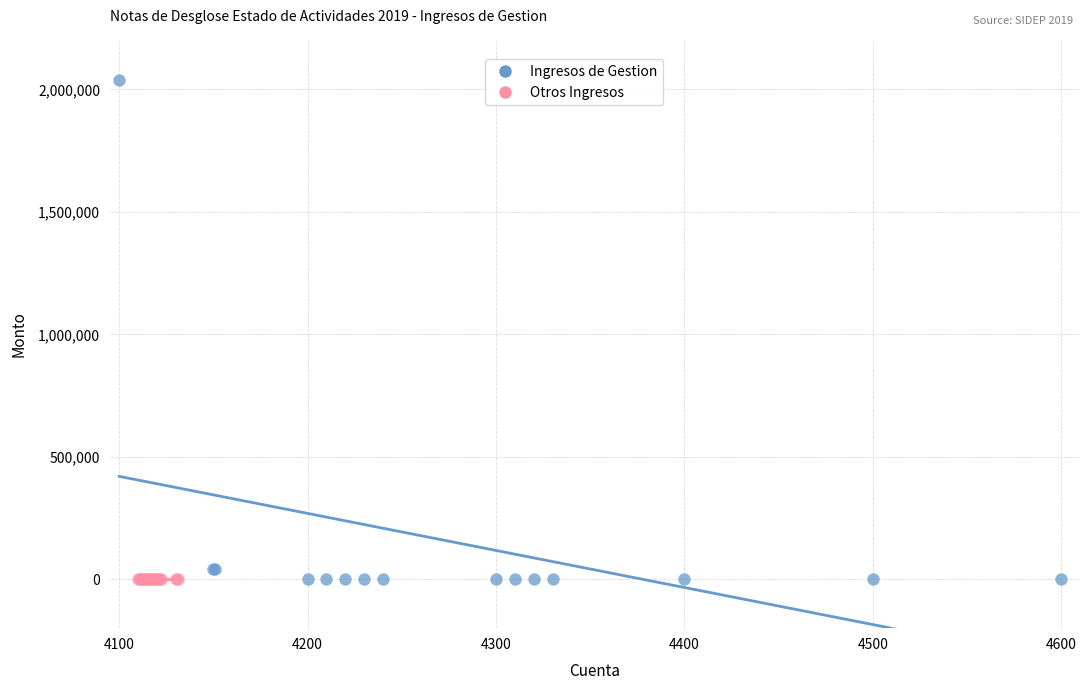

What are all the series names shown in the legend?

Ingresos de Gestion, Otros Ingresos